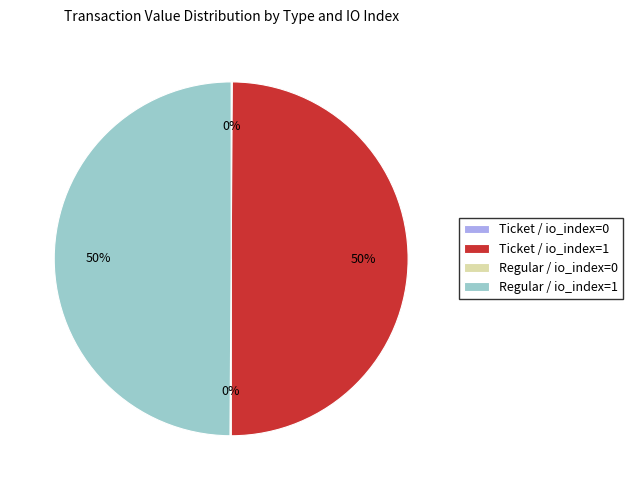

To the nearest percent, what is the average slice percentage?

25%